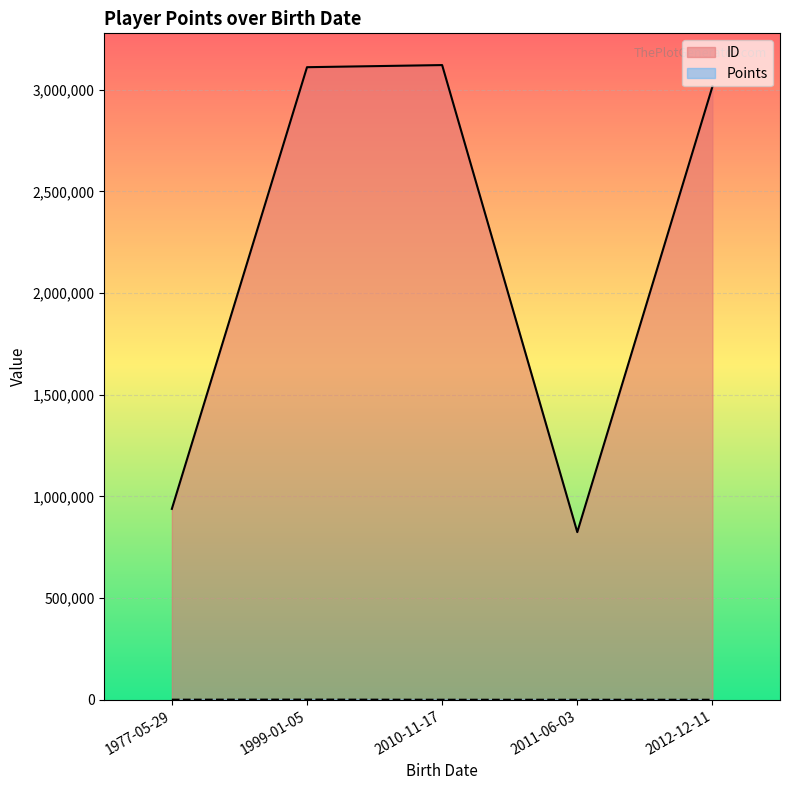

What is the difference between the highest and lowest values at 1977-05-29?

938132